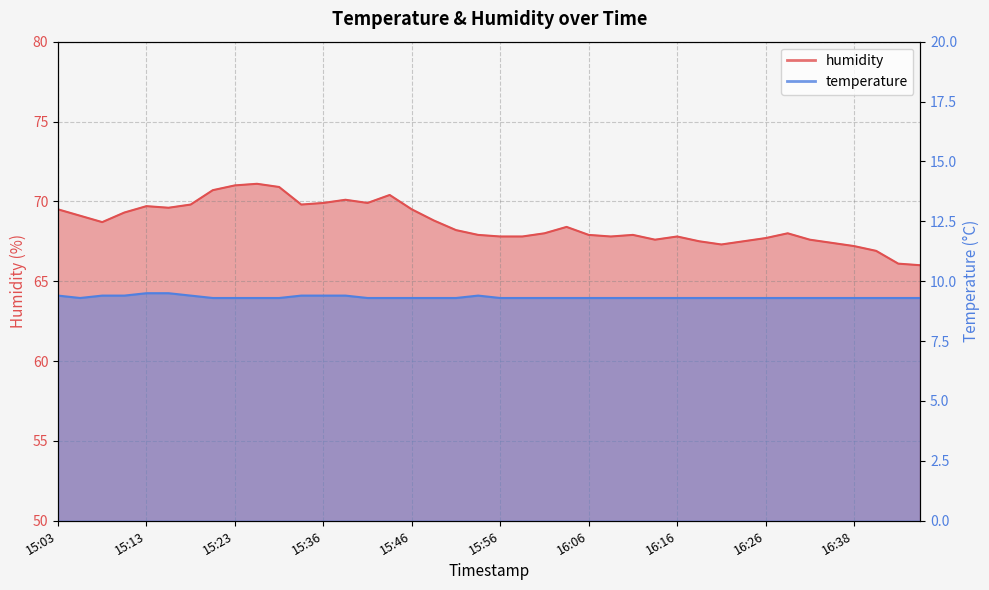

The value of temperature at 15:44 is 14.4. True or false?

False